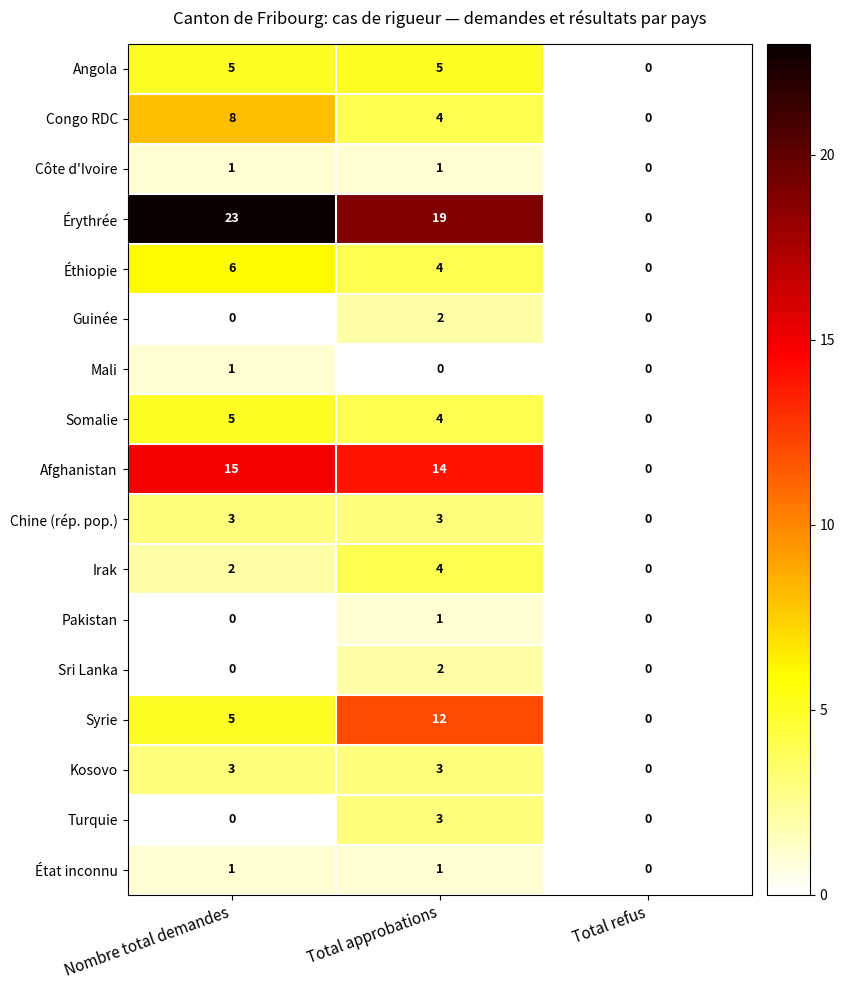

At which category is the sum across all series the highest?

Total approbations